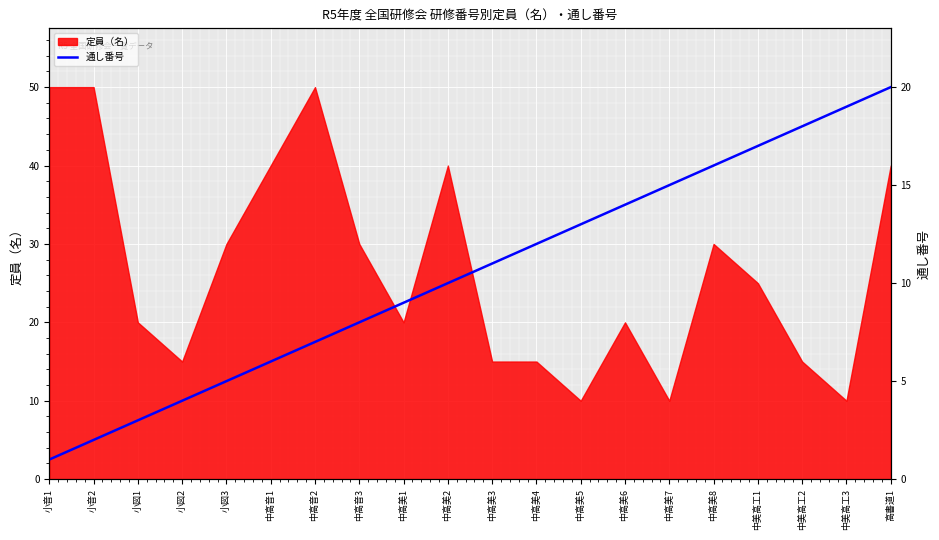

What is the label of the 4th point from the left?

小図2